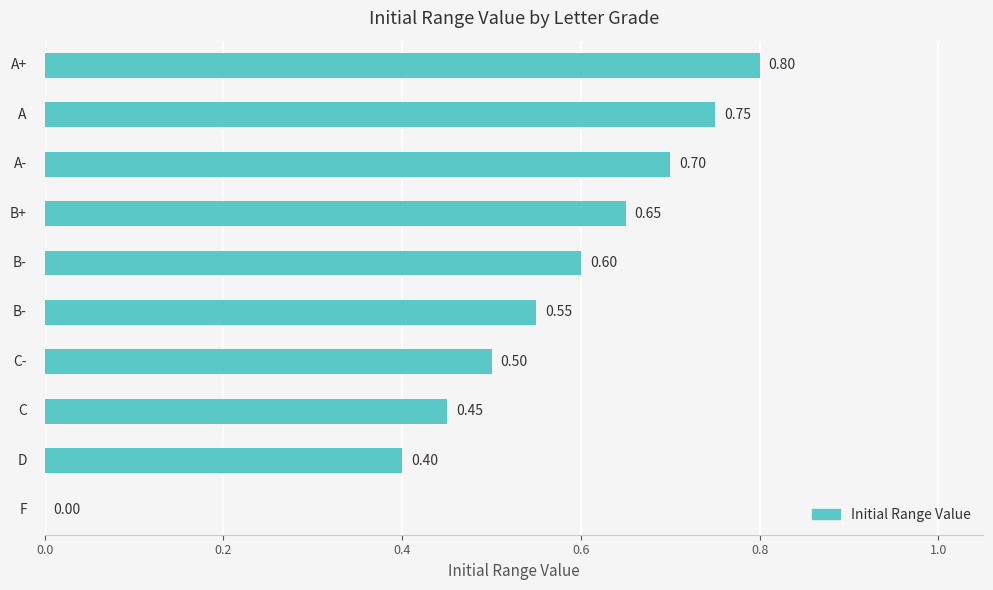

What is the sum of all values?

5.4